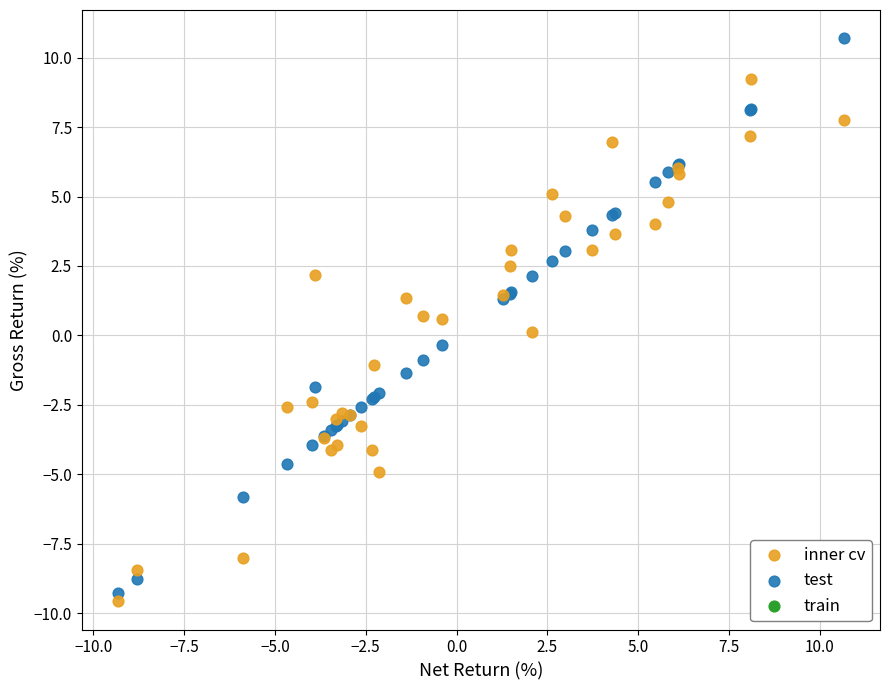

Which series has the largest Y range (max minus min)?

test